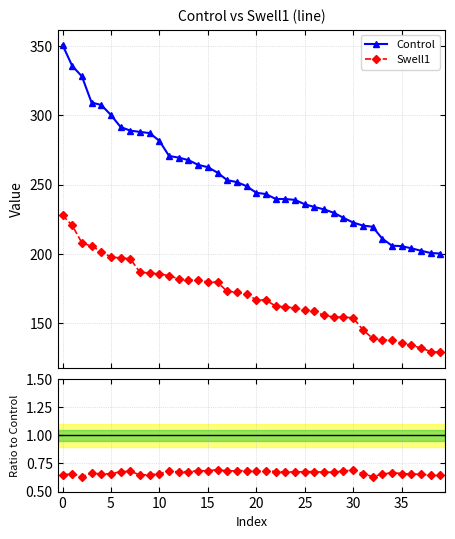

What is the value of the Control point at the 29th from the left?

229.6